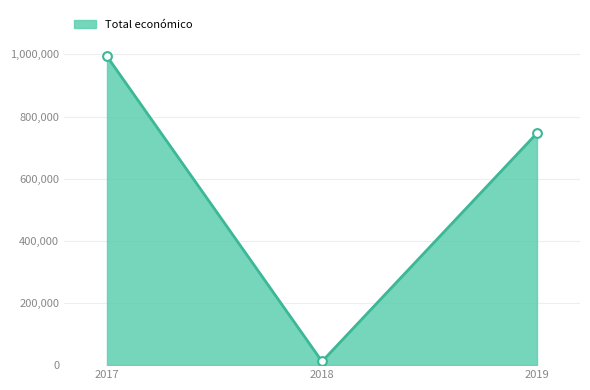

Which has a higher value, 2018 or 2017?

2017